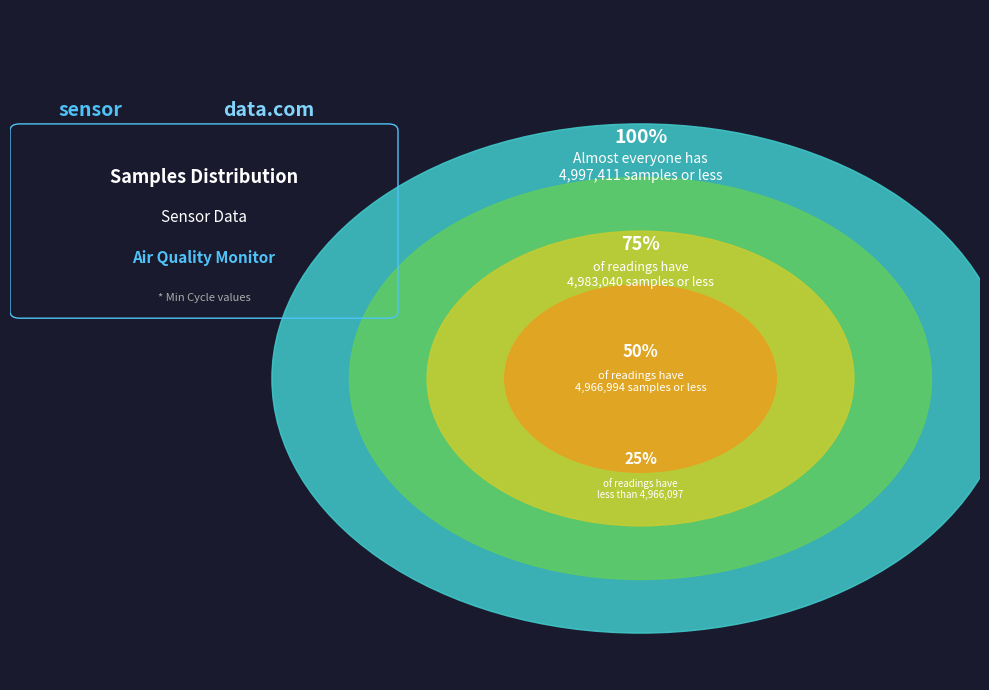

Does 28 represent more than half of the total?

No